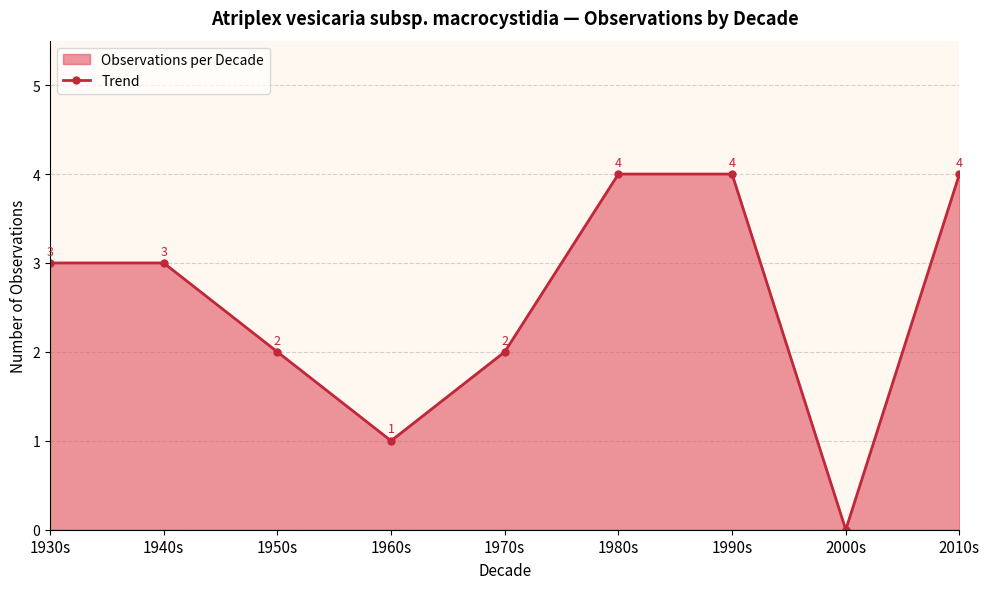

List the labels in order of value, largest first.

1980s, 1990s, 2010s, 1930s, 1940s, 1950s, 1970s, 1960s, 2000s